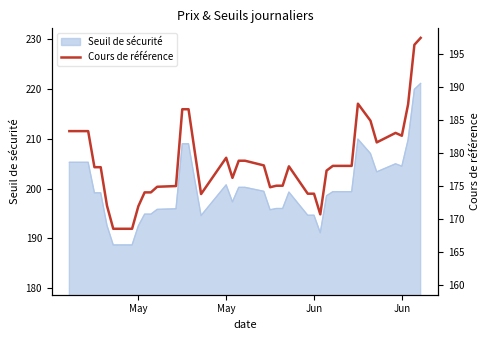

The value at Jun is 107.5. True or false?

False